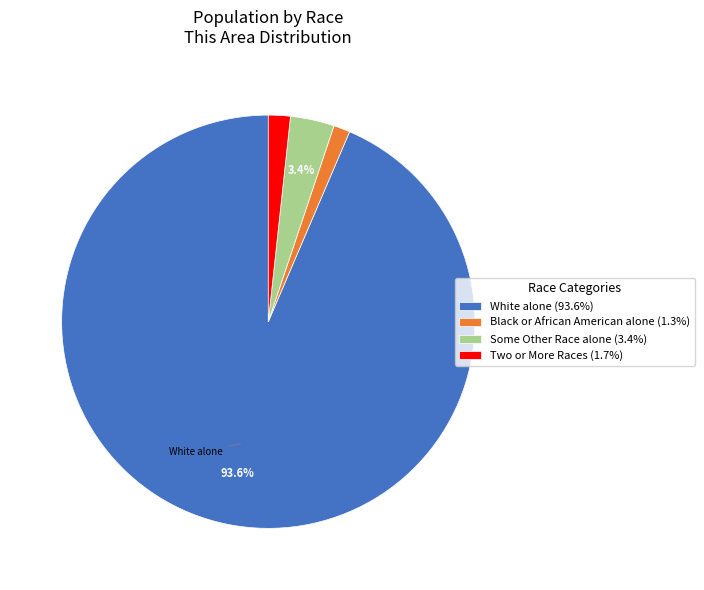

Does Black or African American alone (1.3%) account for over 50% of the chart?

No